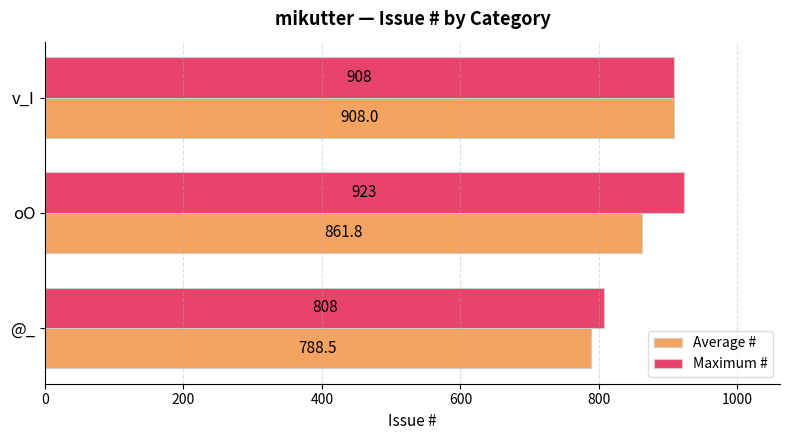

Rank the categories by Average # value from lowest to highest.

@_, oO, v_I